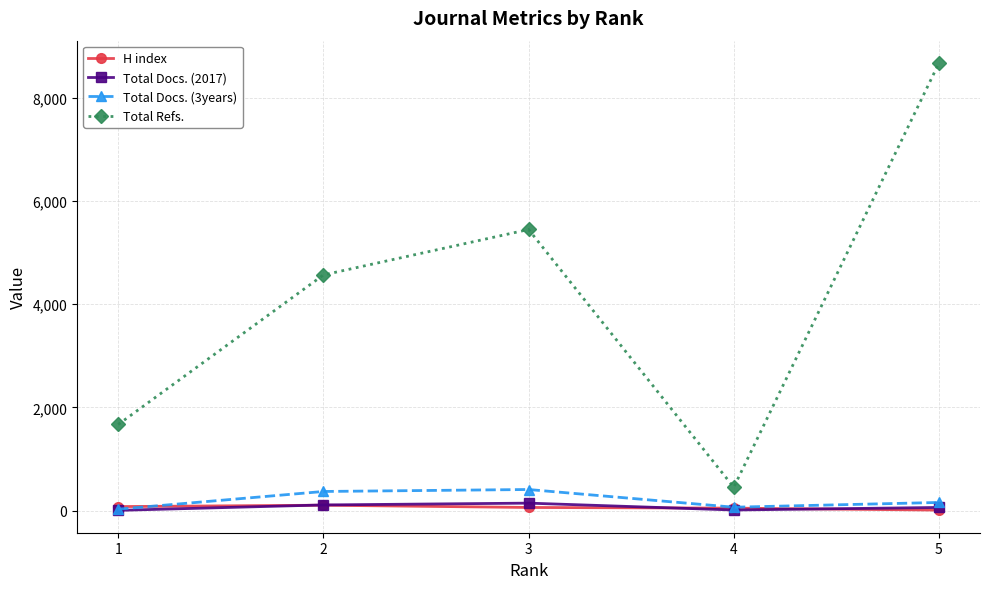

At which category is the sum across all series the highest?

5